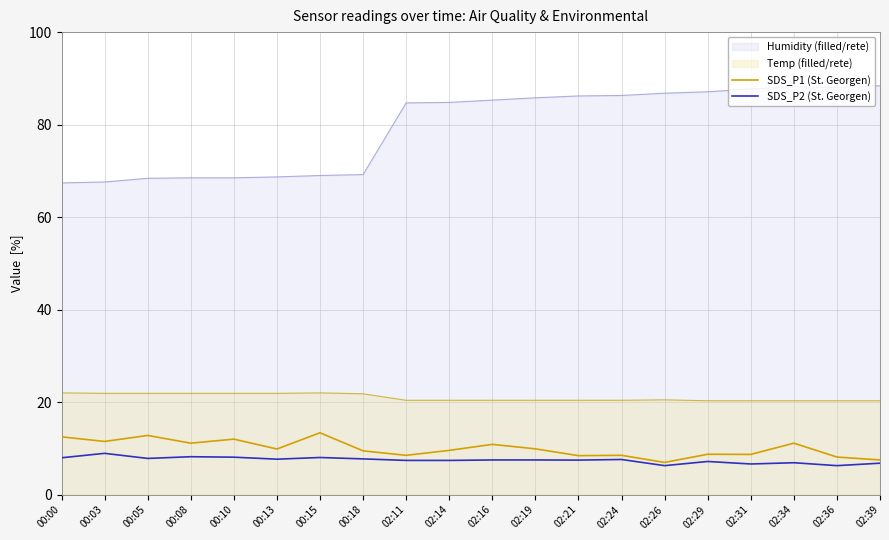

Which series has the widest spread of values?

Humidity (filled/rete)